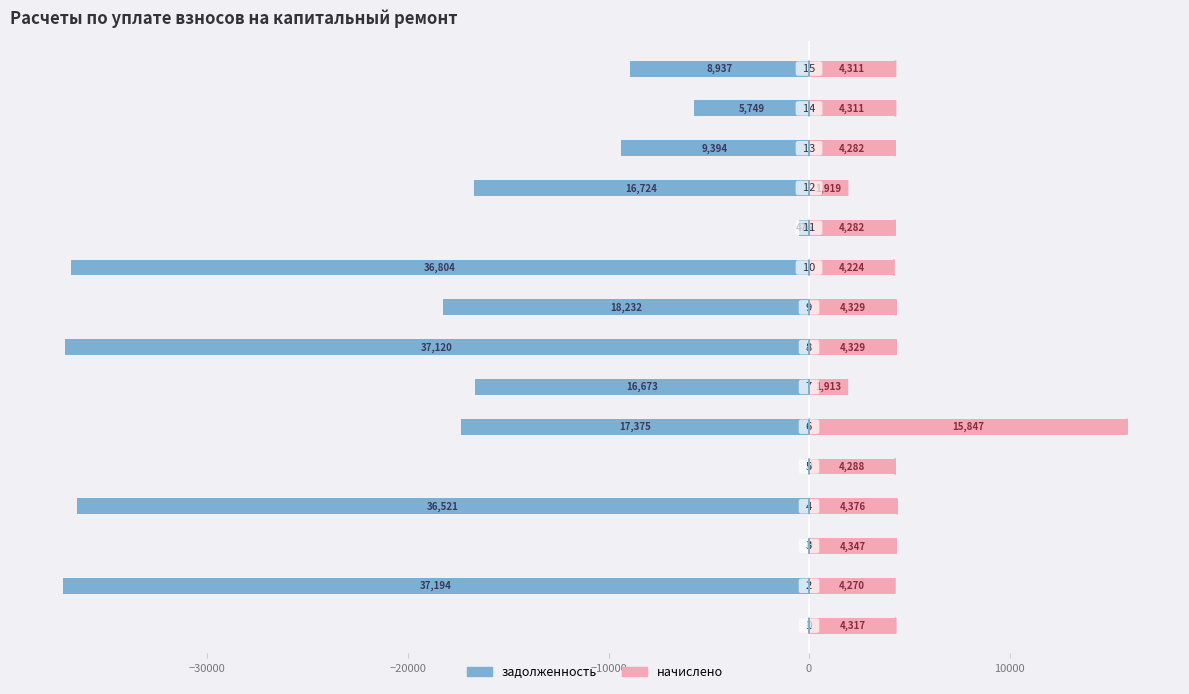

What are all the series names shown in the legend?

задолженность, начислено